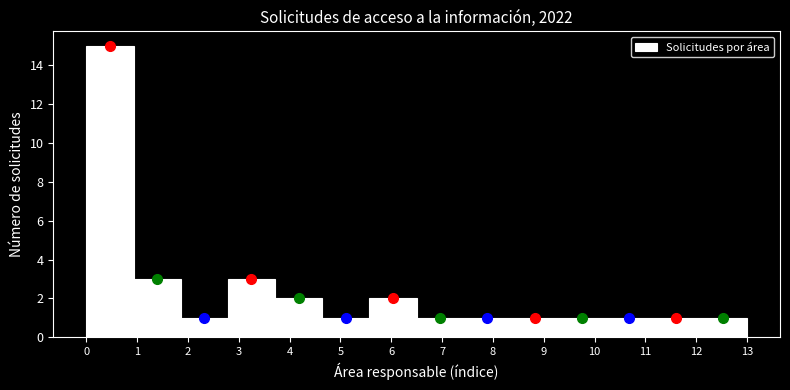

Over which range of the x-axis is the bar tallest?

0.0 to 0.9